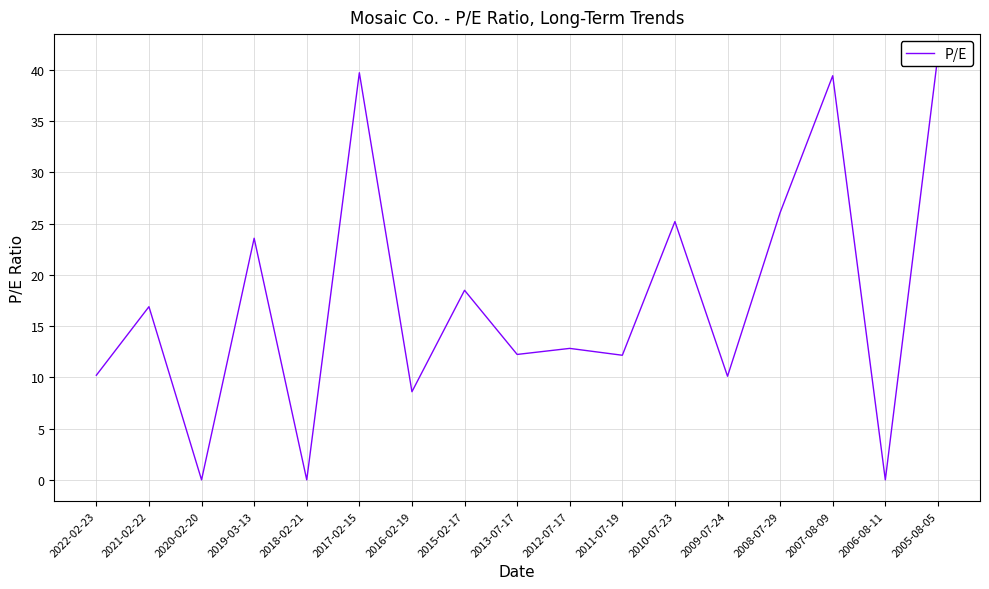

Read the value at 2015-02-17.

18.5